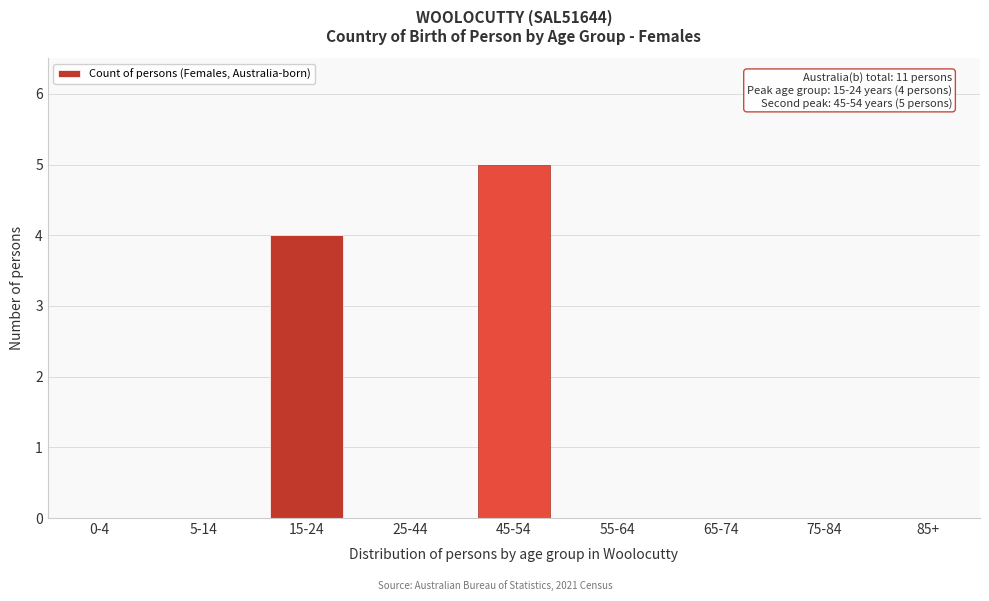

Reading right to left, extract all data points from this chart.

85+=0	75-84=0	65-74=0	55-64=0	45-54=5	25-44=0	15-24=4	5-14=0	0-4=0